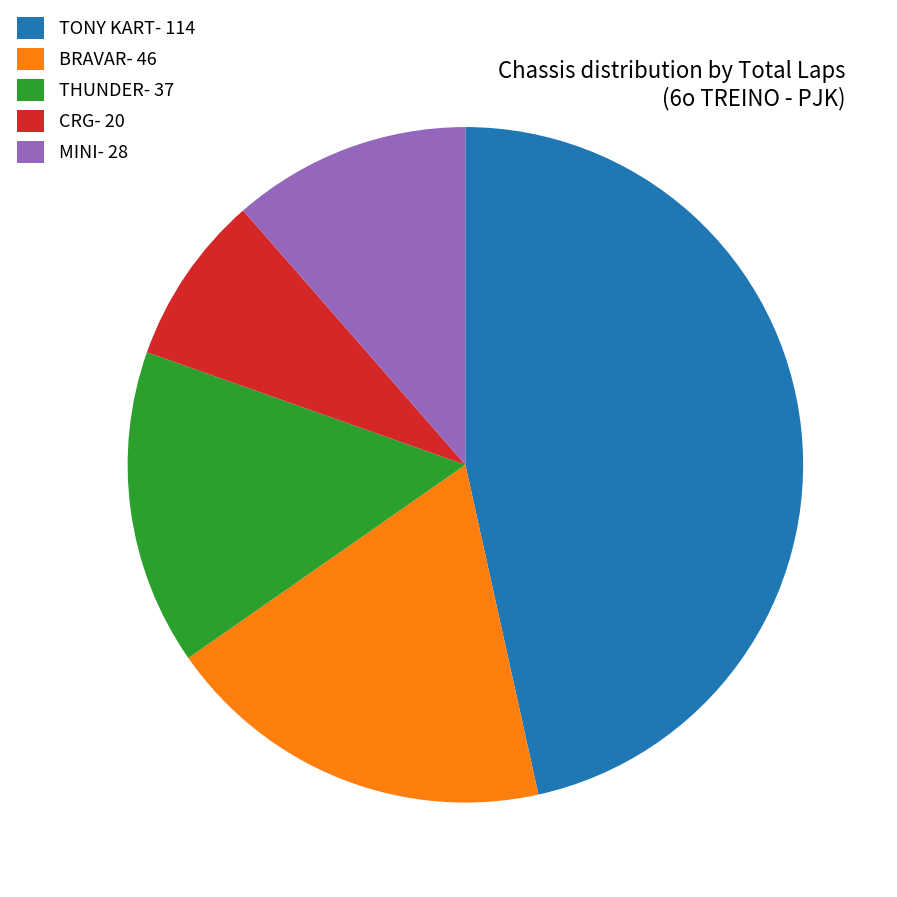

Combined, do TONY KART- 114 and BRAVAR- 46 account for over 50%?

Yes